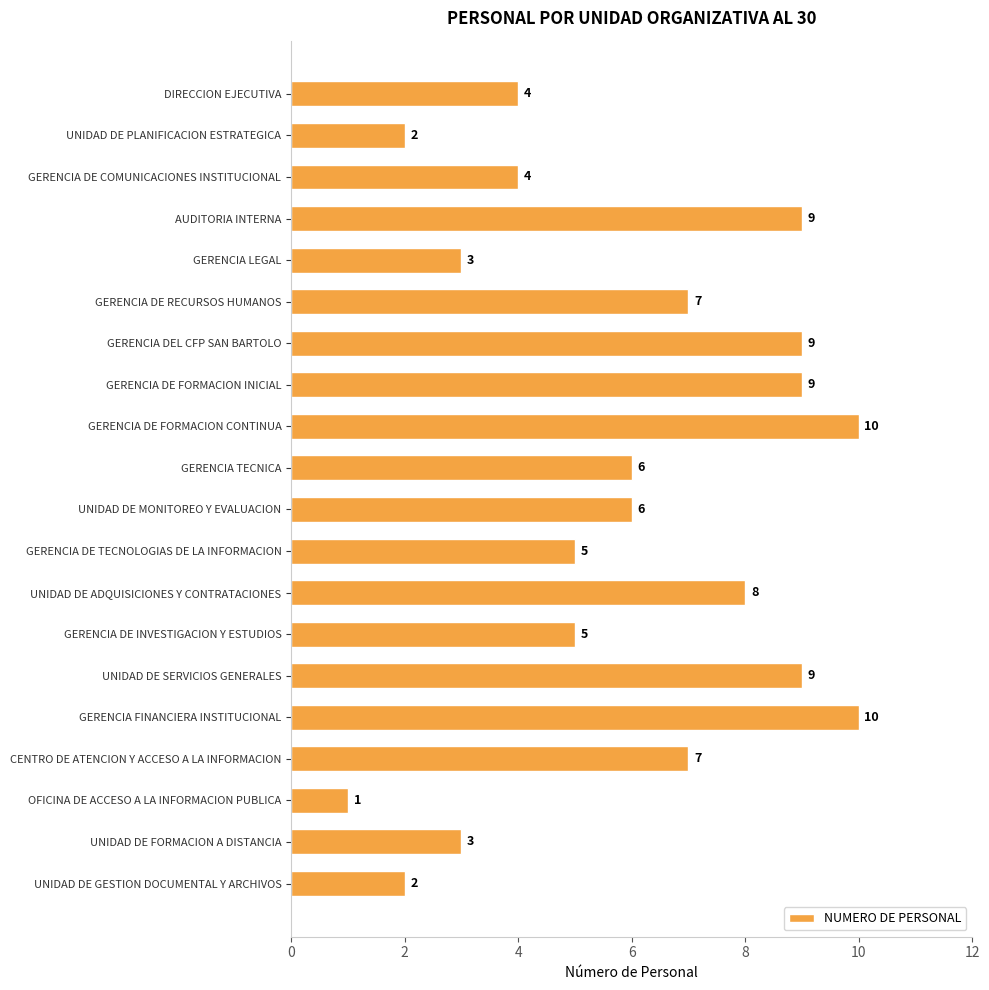

How many series are shown in this chart?

1